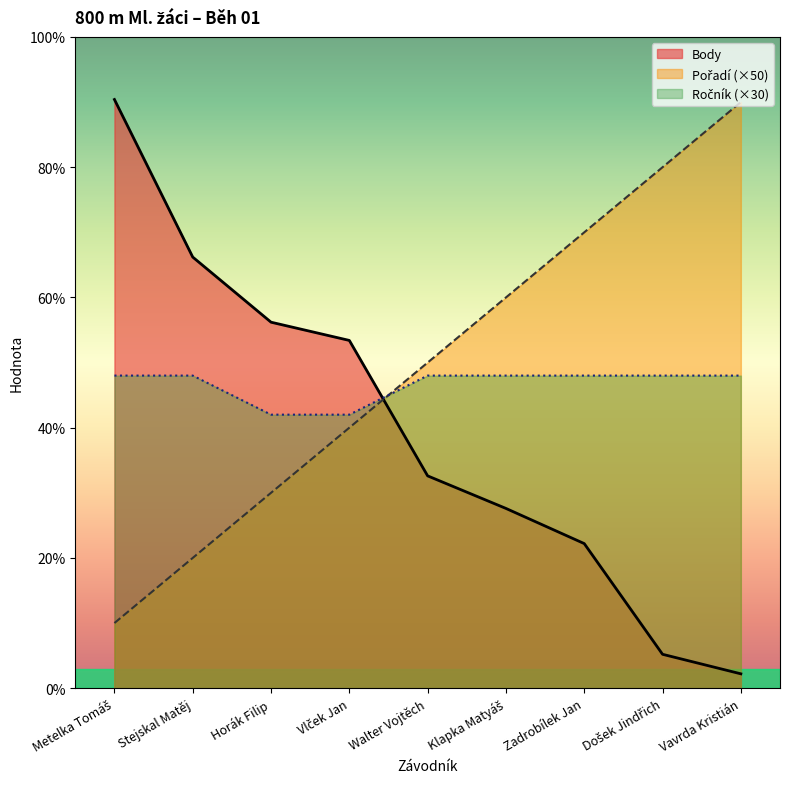

What is the sum of the Body values at Stejskal Matěj and Vlček Jan?

598